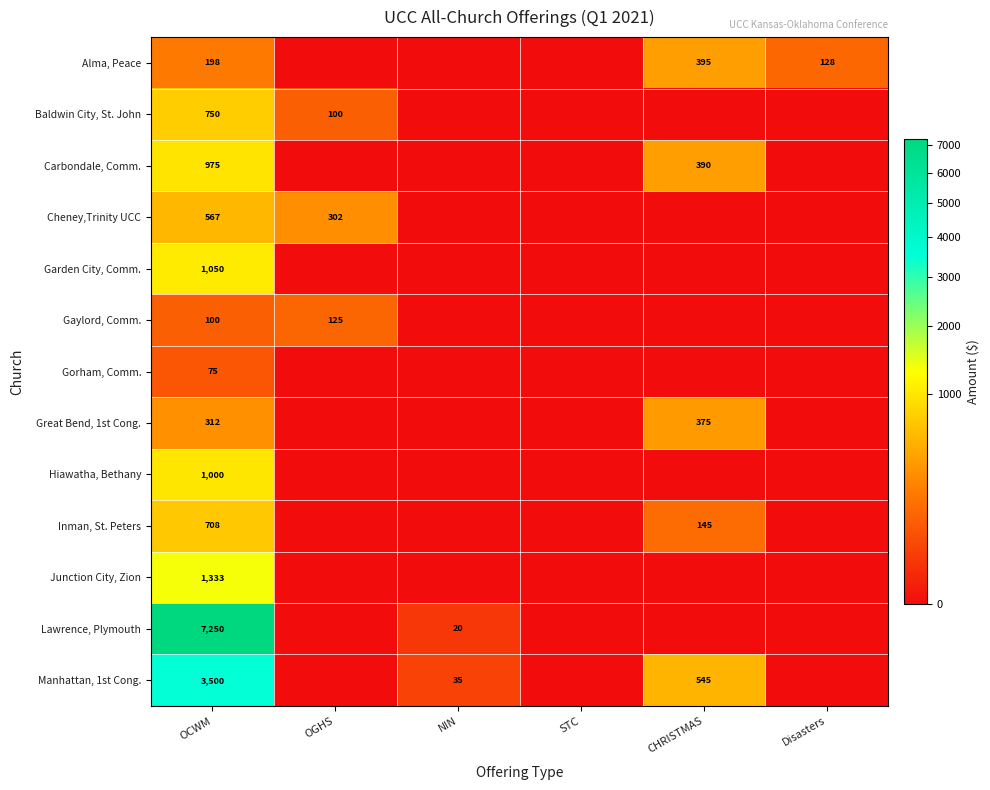

The Cheney,Trinity UCC series shows 567 at OCWM. True or false?

True